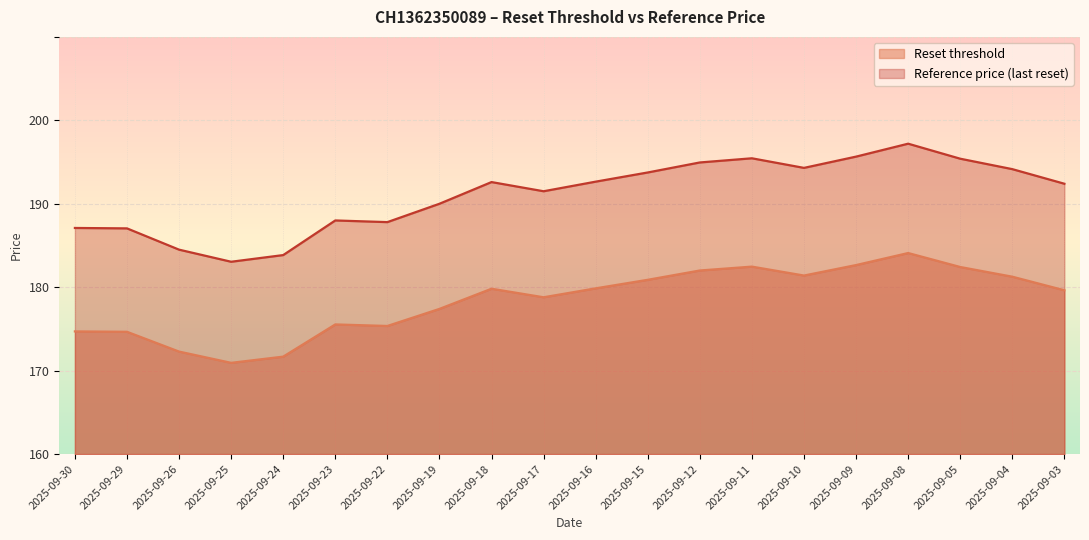

List the series in order of their peak value, highest first.

Reference price (last reset), Reset threshold